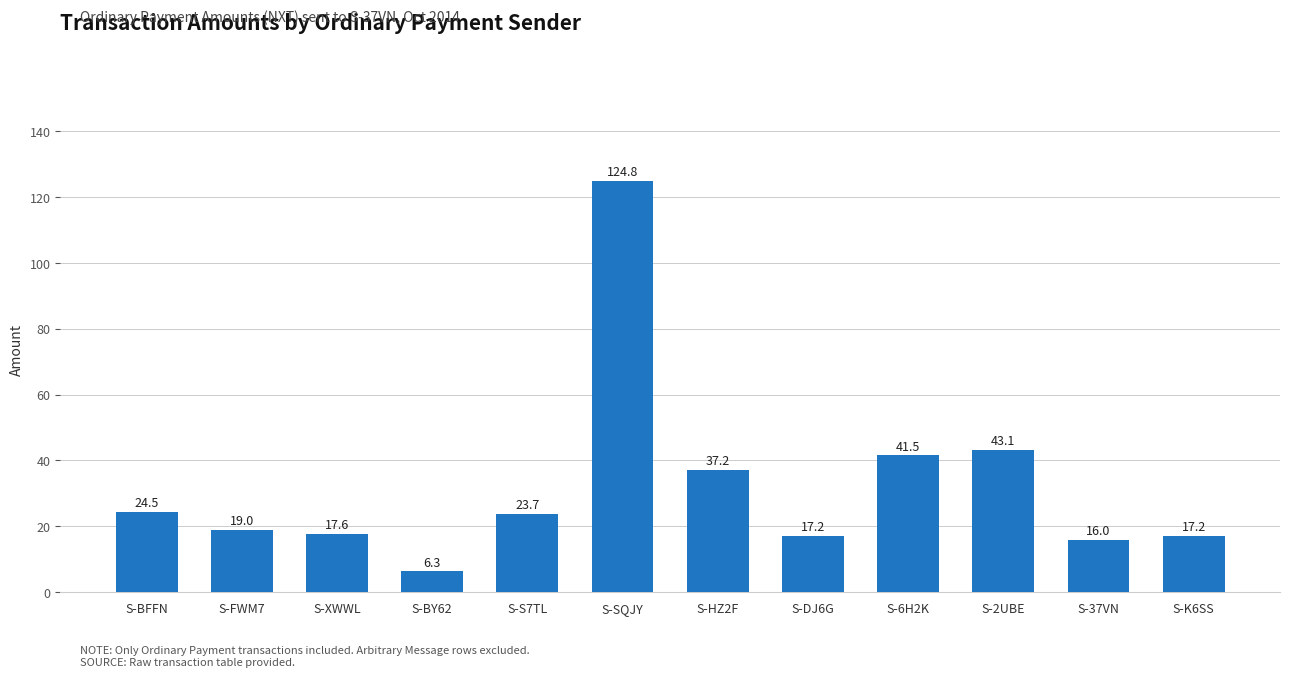

What is the value of the 12th bar from the left?

17.2